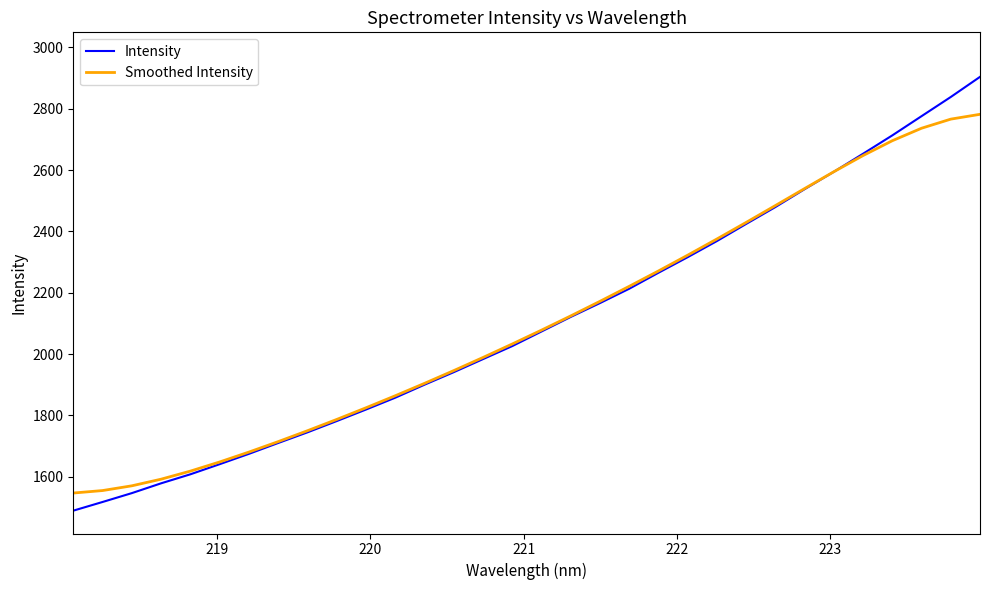

What is the maximum value for Smoothed Intensity?

2782.1